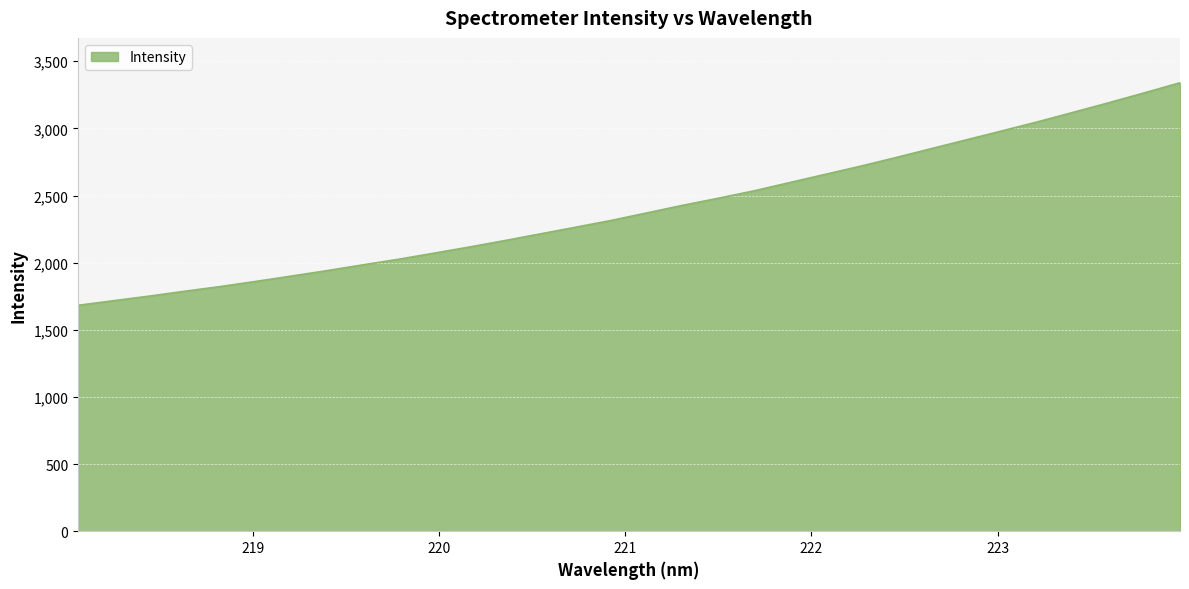

What is the difference between the second highest and minimum values?

1582.6